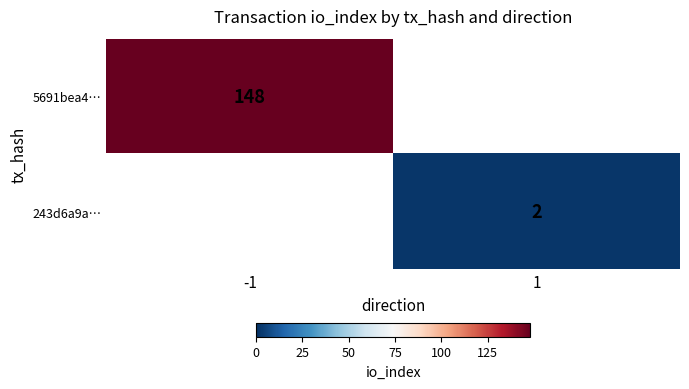

Is it true that 5691bea4… equals 81.6 at -1?

False